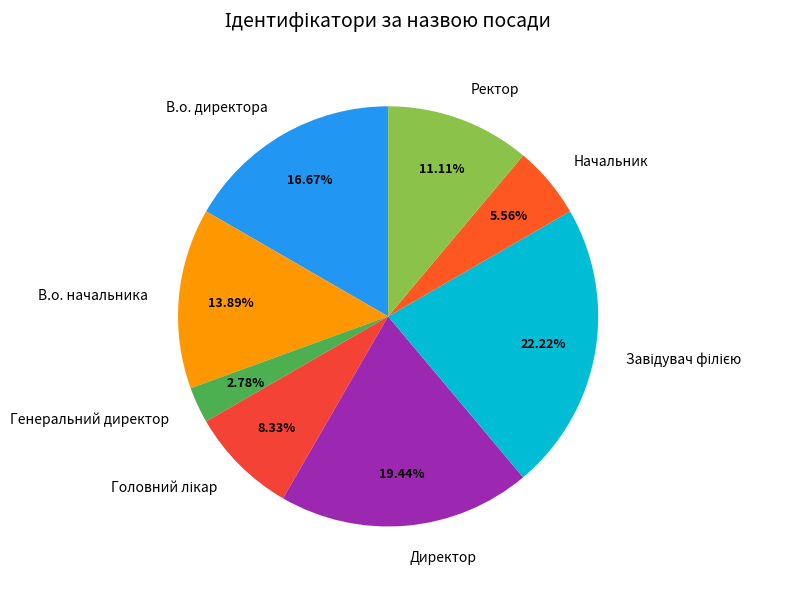

Combined, do Начальник and Ректор account for over 50%?

No